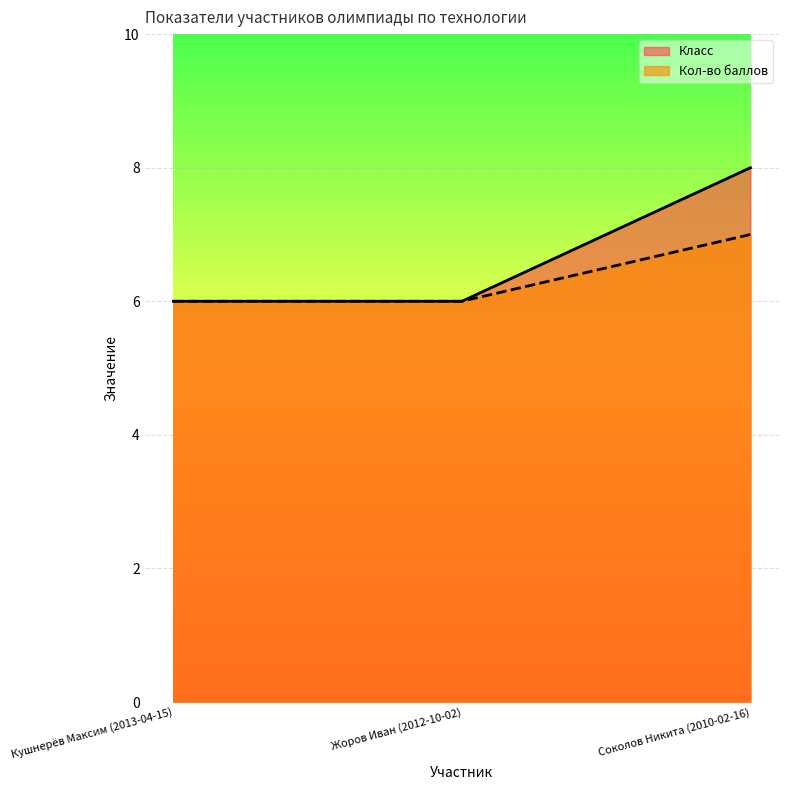

True or false: Кол-во баллов has a value of 3 at Жоров Иван (2012-10-02).

False